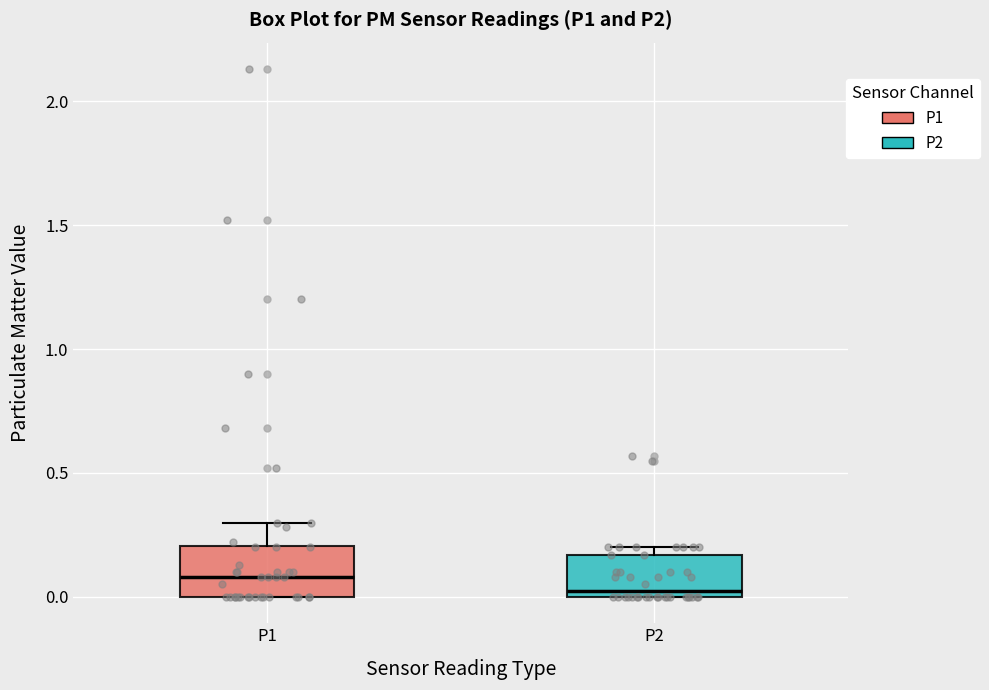

Reading left to right, transcribe this box plot: for each box, give where its median line is, the range the box spans, and where its two whiskers end, as read against the y-axis. The values are not printed on the chart, so give them approximately, as read against the axis.

P1: median 0.10, box 0.00 to 0.20, whiskers 0.00 to 0.30
P2: median 0.05, box 0.00 to 0.15, whiskers 0.00 to 0.20